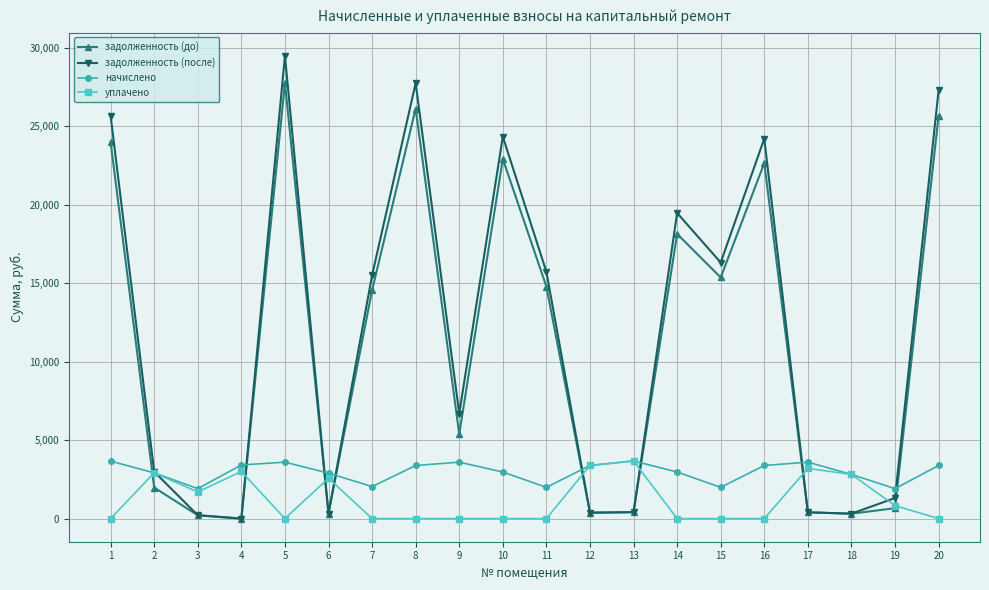

After their last crossing, which series has the higher values: уплачено or начислено?

начислено